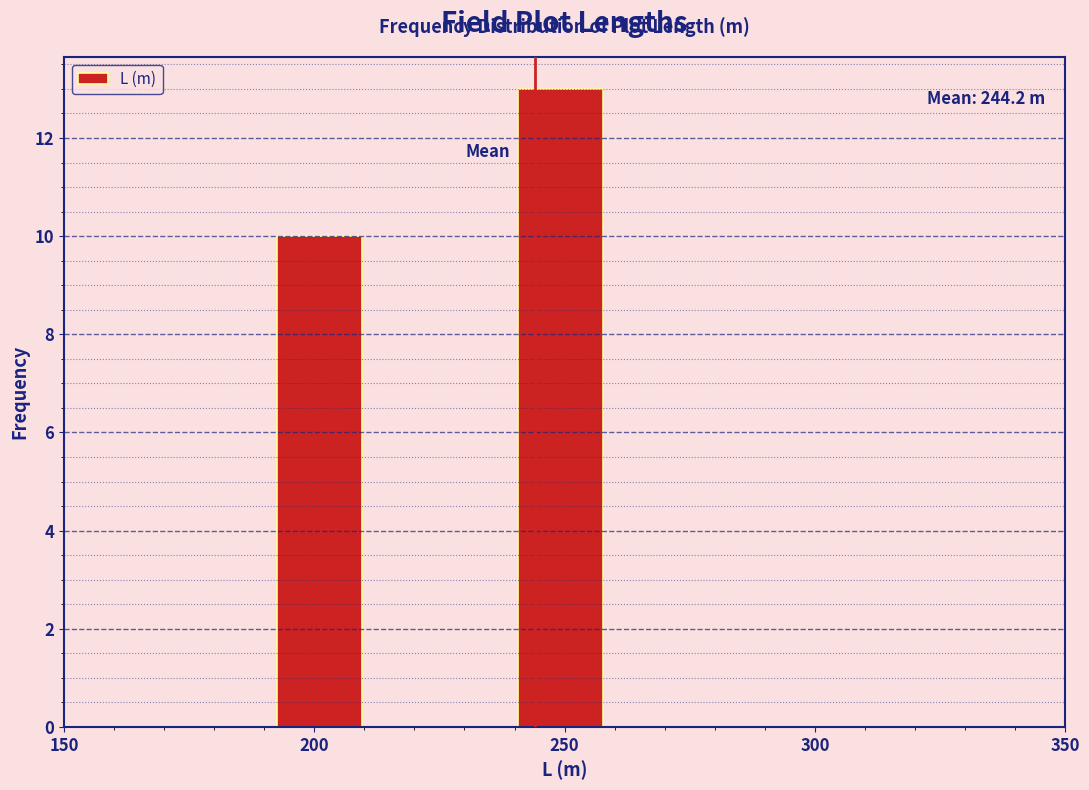

Reading left to right, list all the values displayed in this chart.

10	13